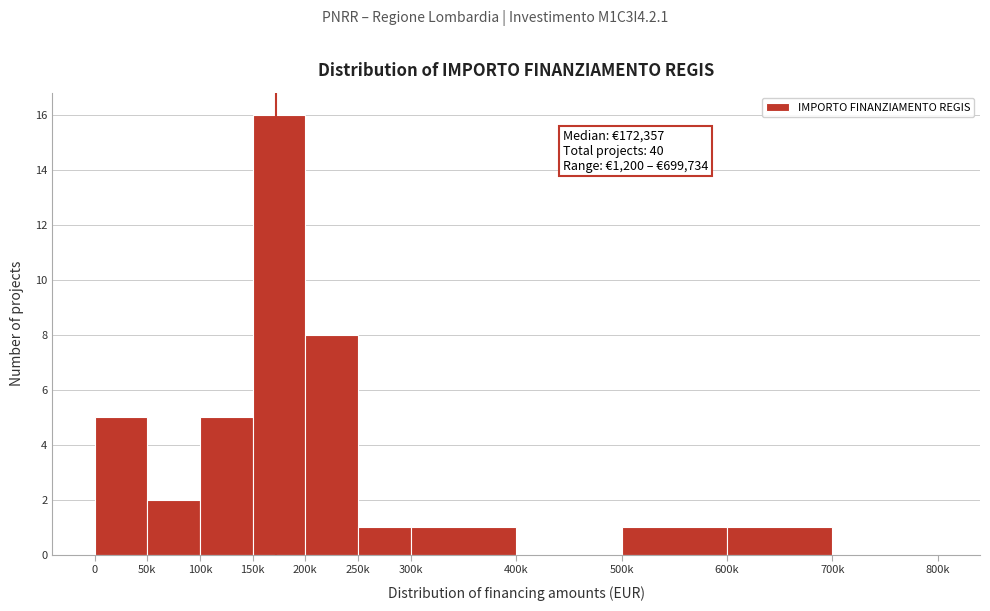

Reading left to right, what are all the values shown in this chart?

0=5	50k=2	100k=5	150k=16	200k=8	250k=1	300k=1	400k=0	500k=1	600k=1	700k=0